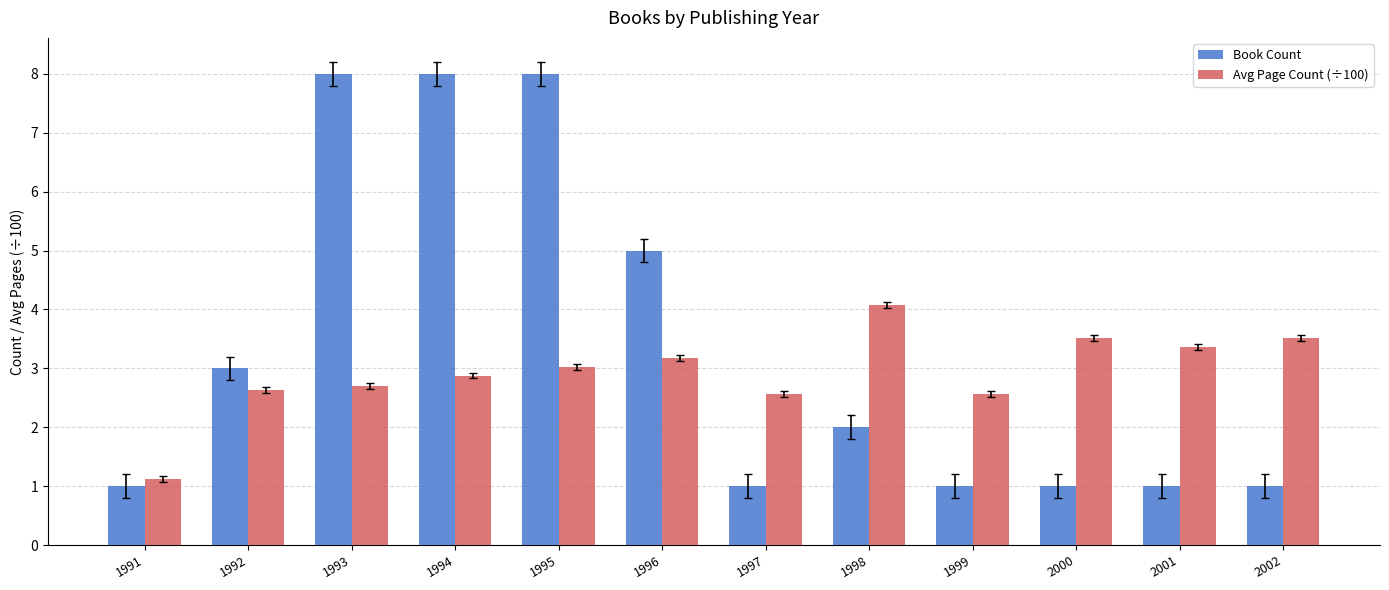

Reading left to right, what are all the values shown in this chart?

Book Count: 1.0	3.0	8.0	8.0	8.0	5.0	1.0	2.0	1.0	1.0	1.0	1.0
Avg Page Count (÷100): 1.1	2.6	2.7	2.9	3.0	3.2	2.6	4.1	2.6	3.5	3.4	3.5